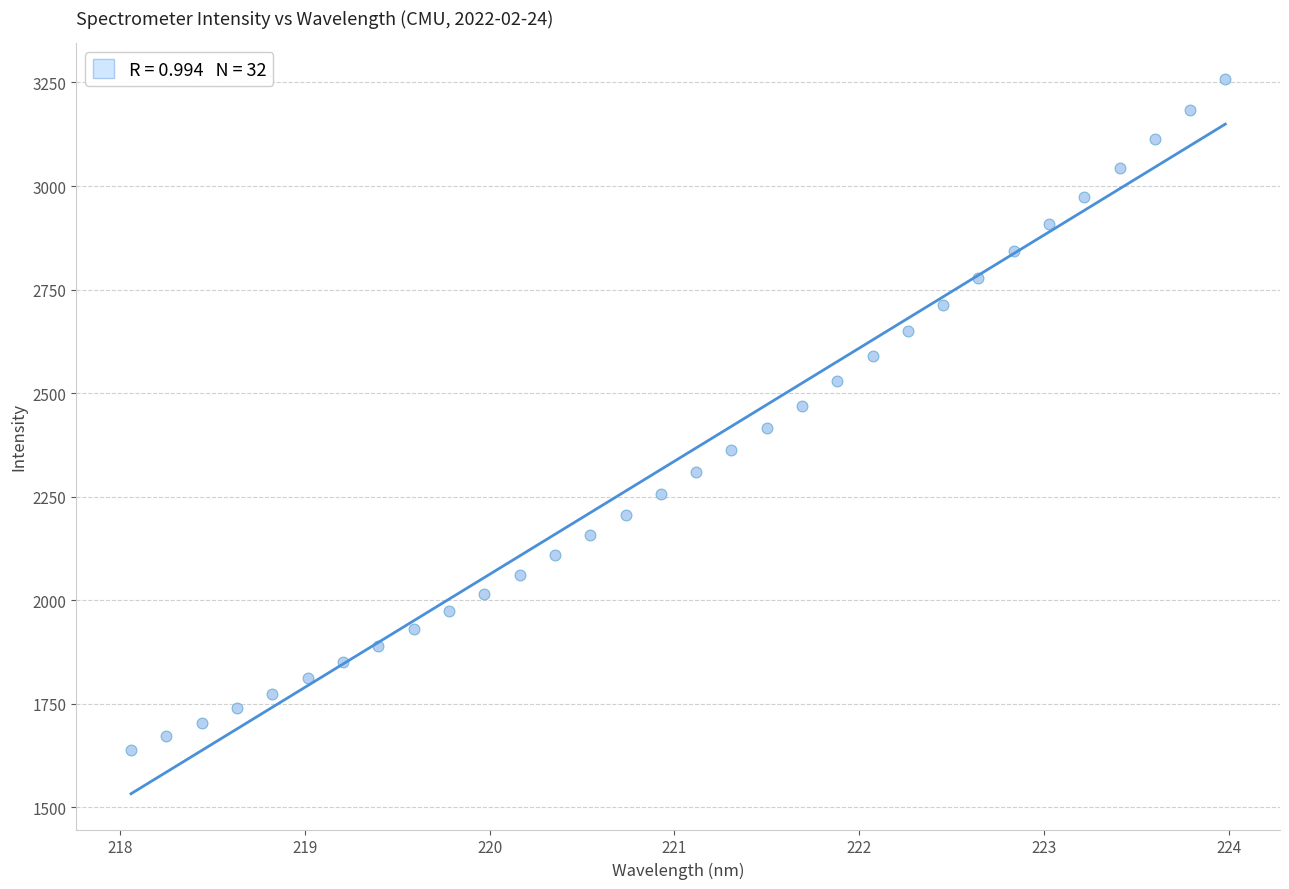

What is the range of Y values (max minus min)?

1619.8